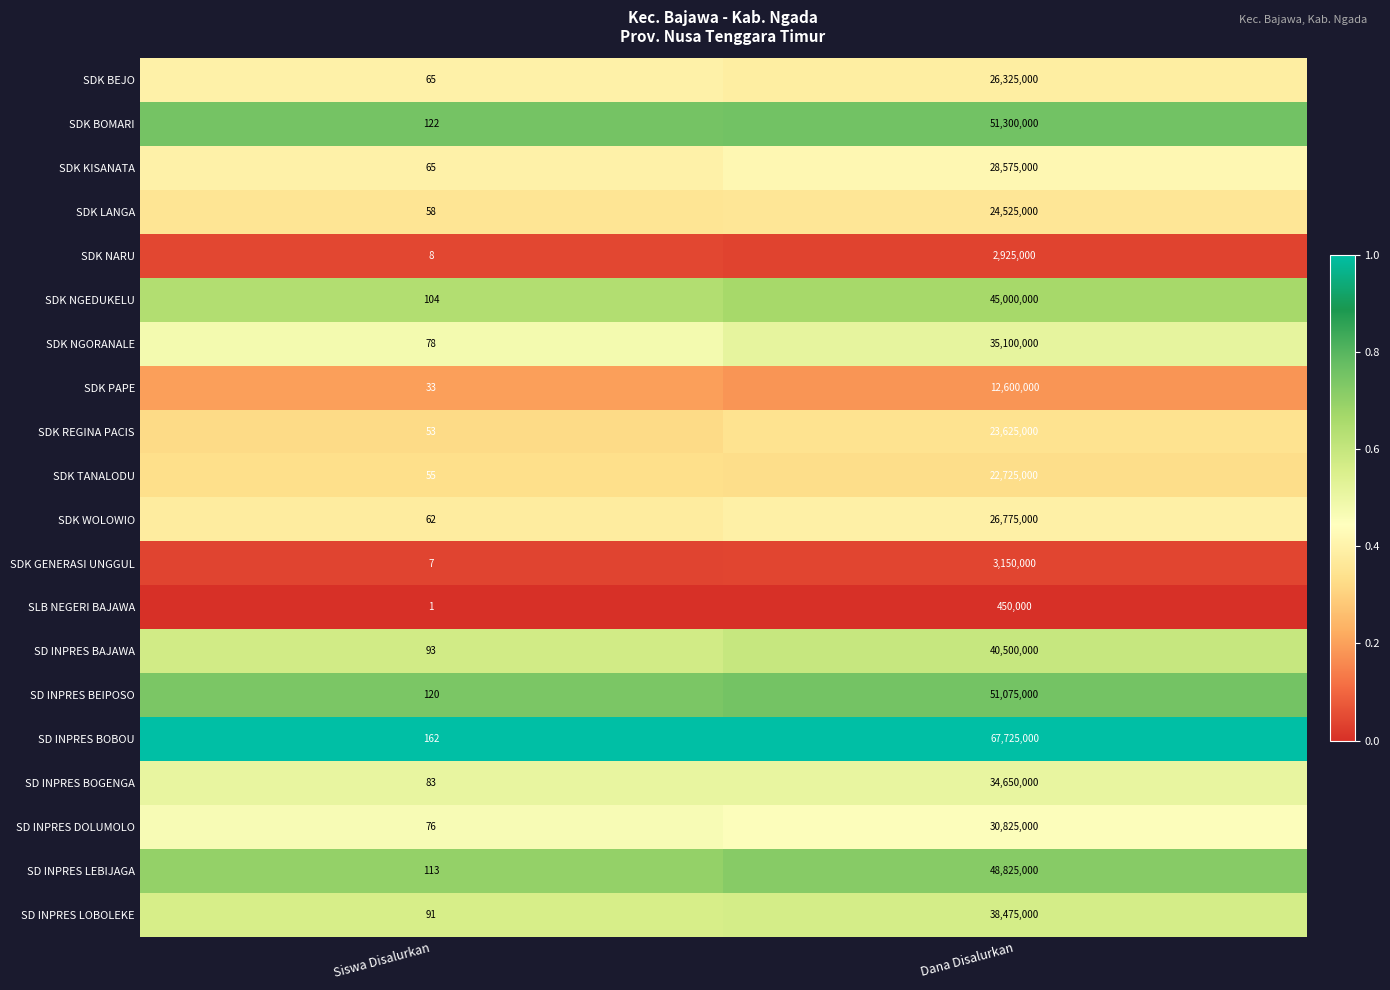

How many series are shown in this chart?

20